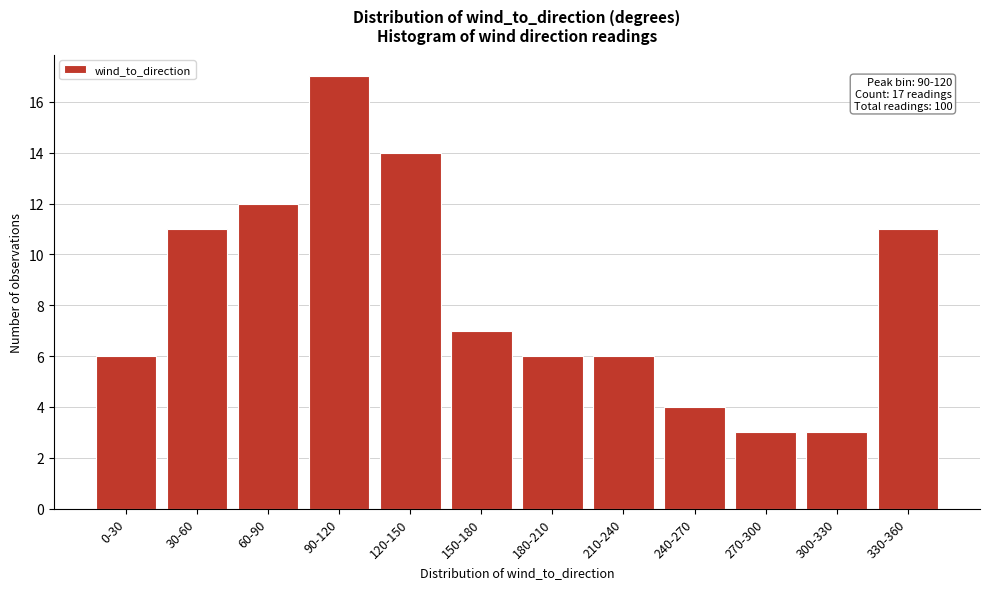

Reading left to right, extract all data points from this chart.

6	11	12	17	14	7	6	6	4	3	3	11